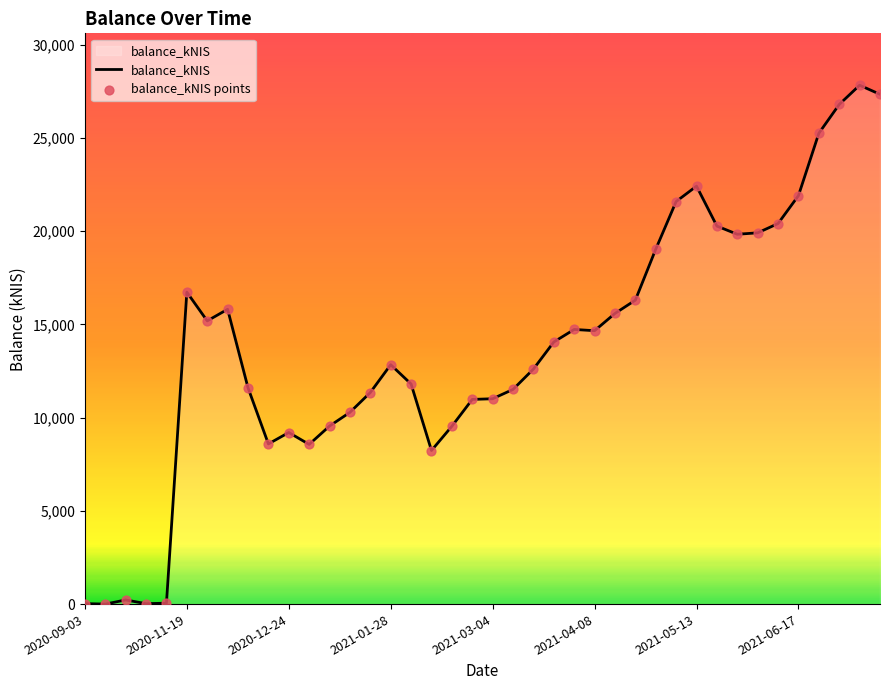

What is the greatest value displayed?

27827.3